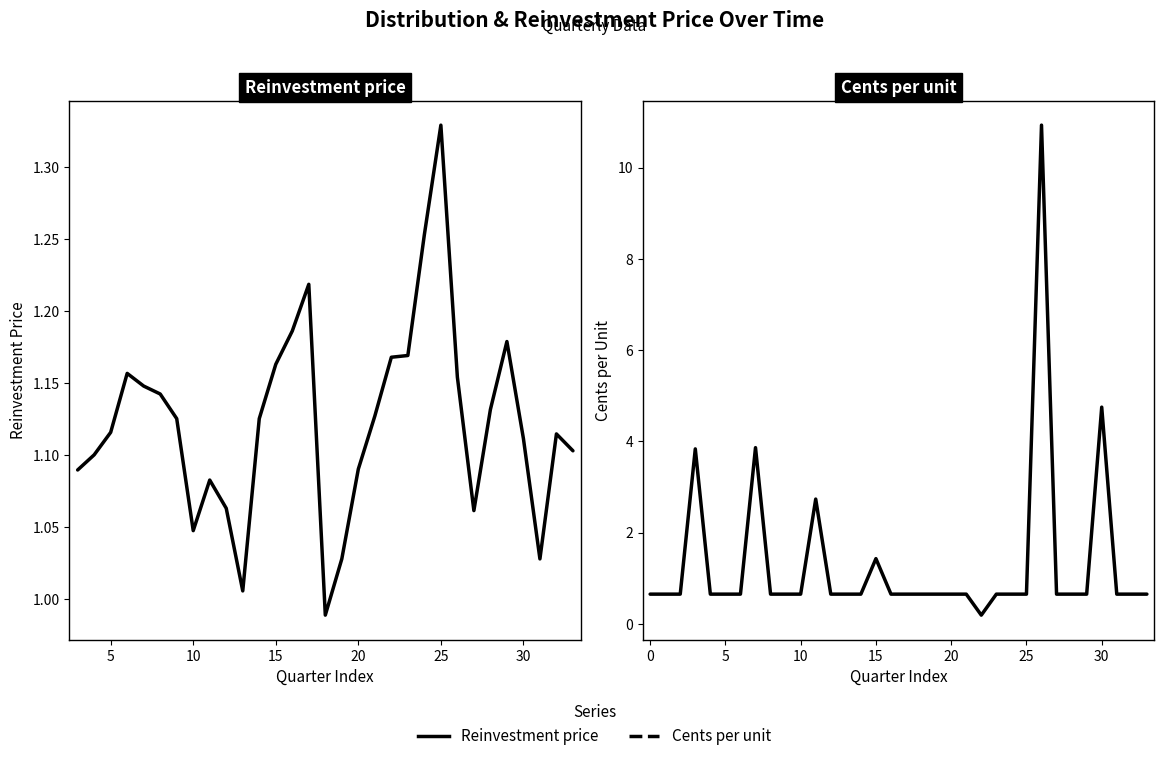

Is this an area chart (filled region under the line)?

No